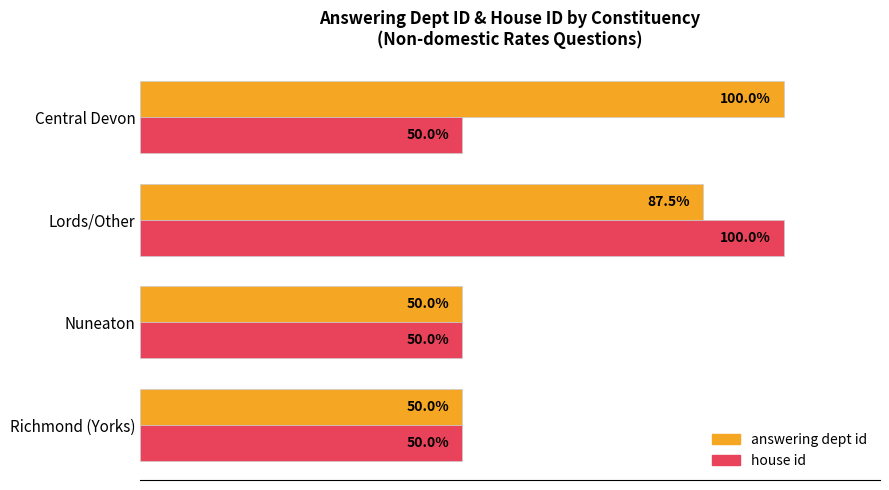

At which category is the sum across all series the highest?

Lords/Other